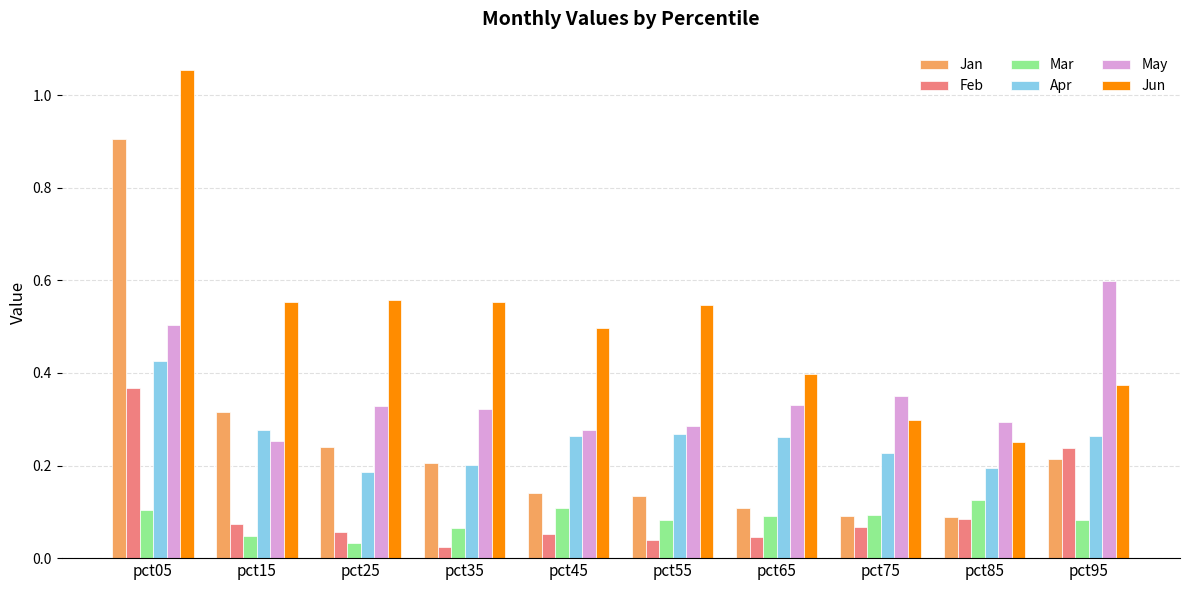

What are all the series names shown in the legend?

Jan, Feb, Mar, Apr, May, Jun